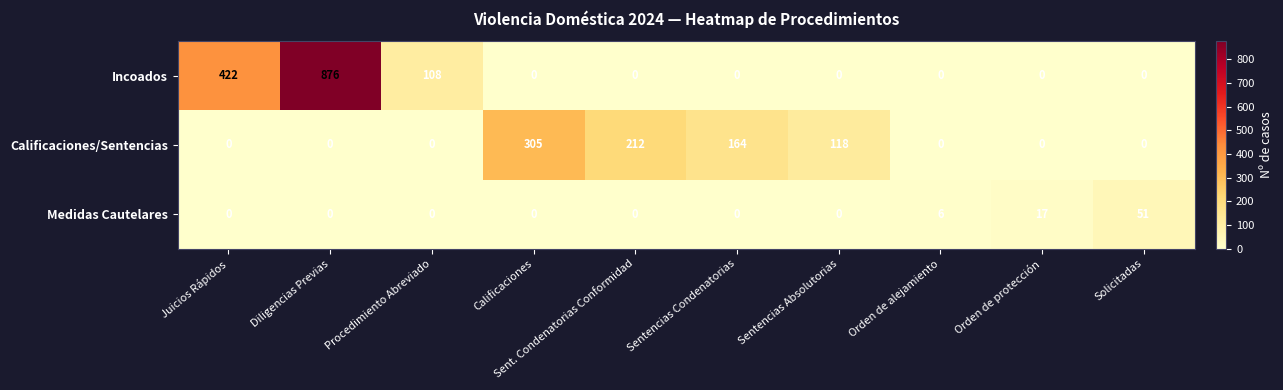

At which category is the sum across all series the highest?

Diligencias Previas